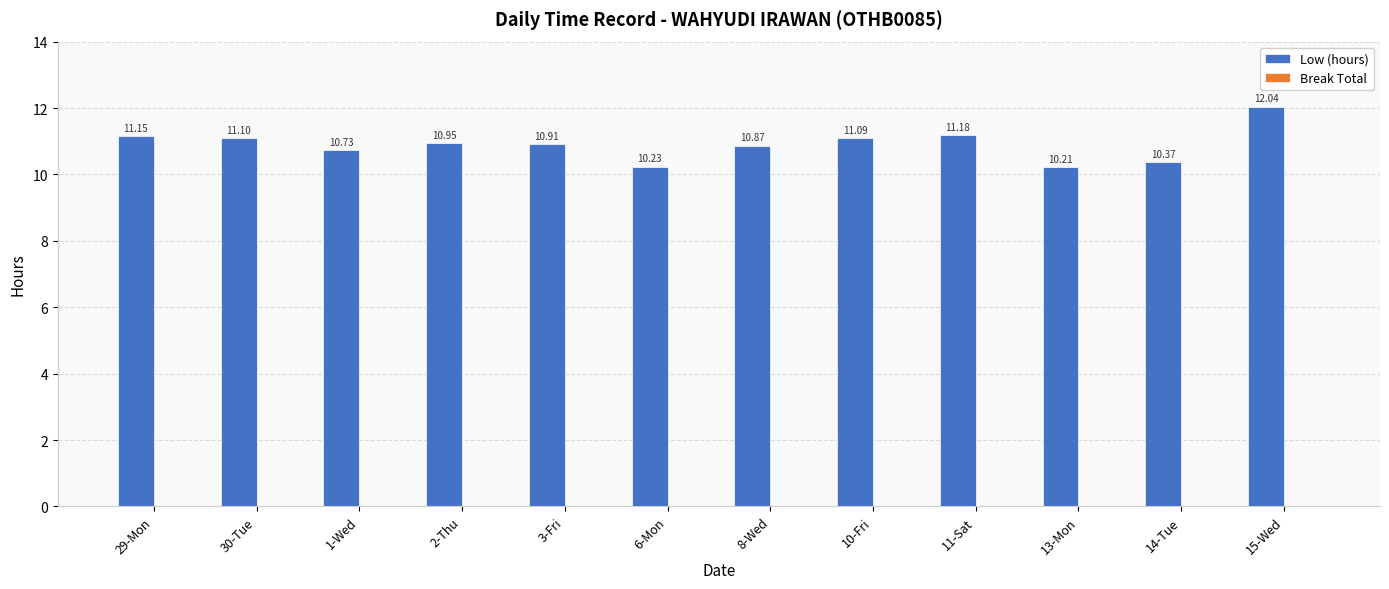

Approximately how many times larger is the value at 30-Tue compared to 10-Fri?

1.0